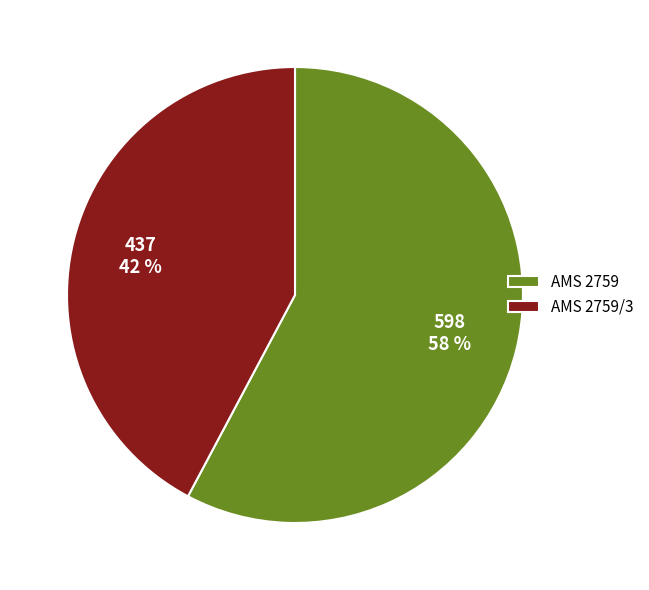

What is the smallest slice in the pie chart?

AMS 2759/3